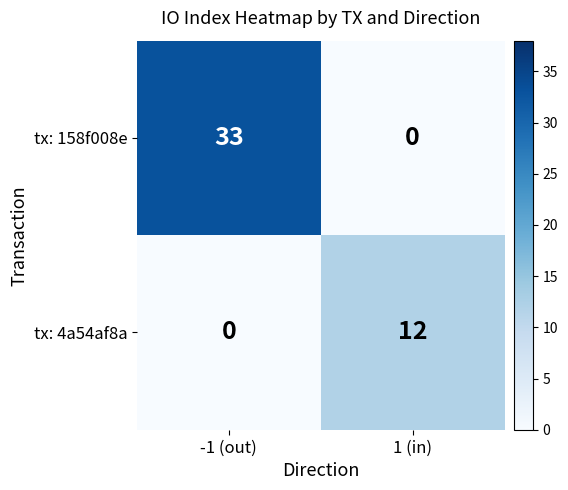

Reading left to right, list all the values displayed in this chart.

tx: 158f008e: -1 (out)=33	1 (in)=0
tx: 4a54af8a: -1 (out)=0	1 (in)=12